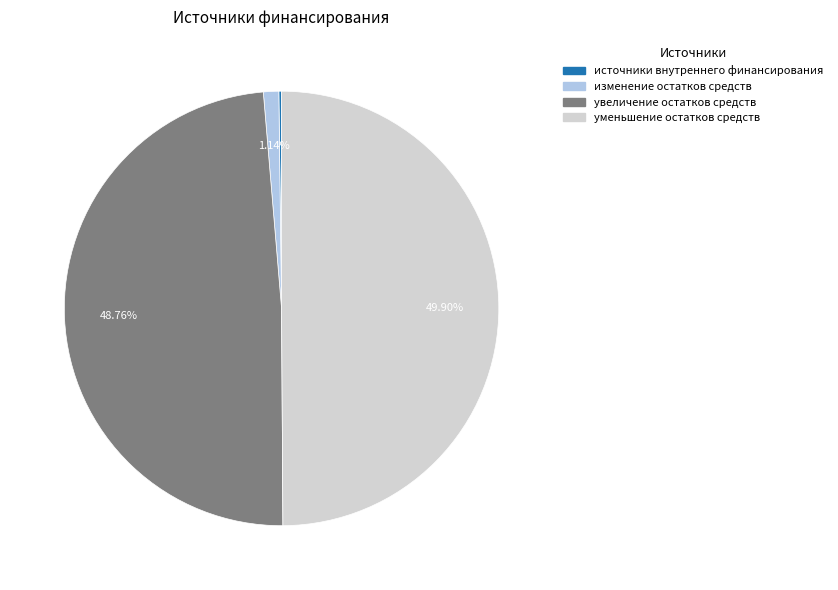

What is the ratio of the value at уменьшение остатков средств to the value at увеличение остатков средств?

1.0